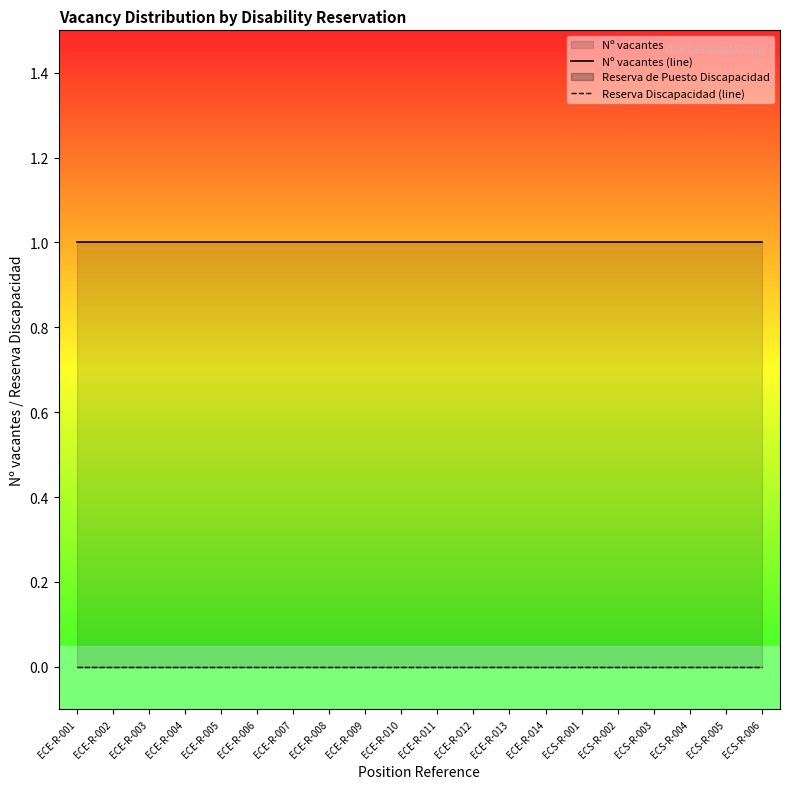

Does the chart display data point markers on the line(s)?

No